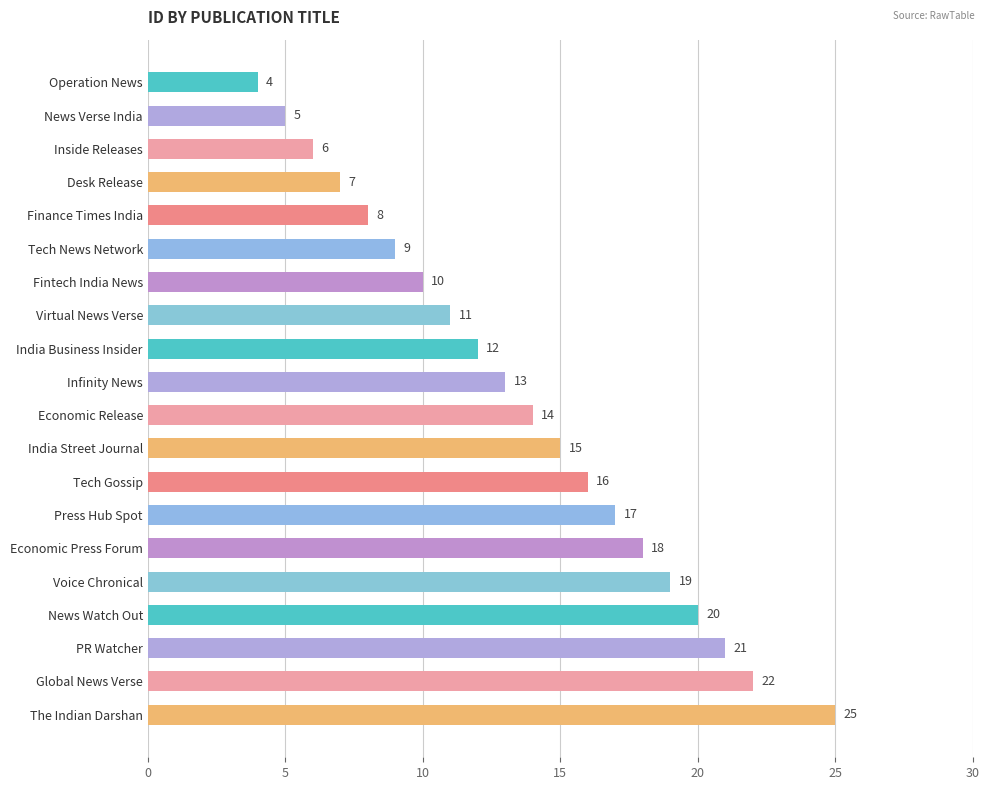

Where is the data nearest to the value 14?

Economic Release